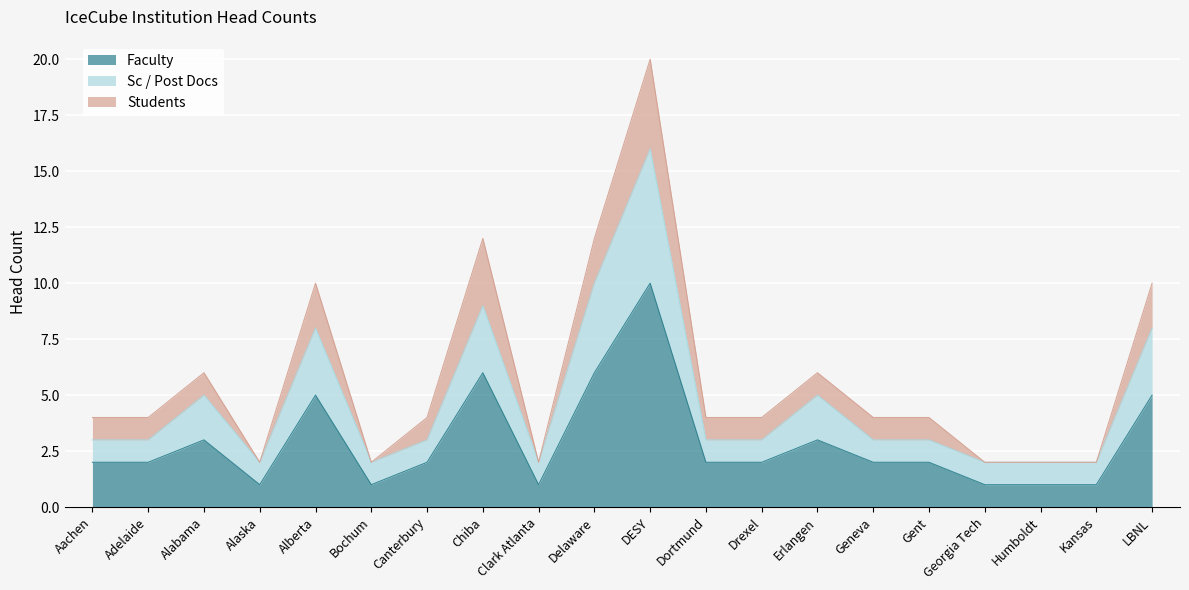

True or false: Sc / Post Docs and Faculty intersect in this chart.

False